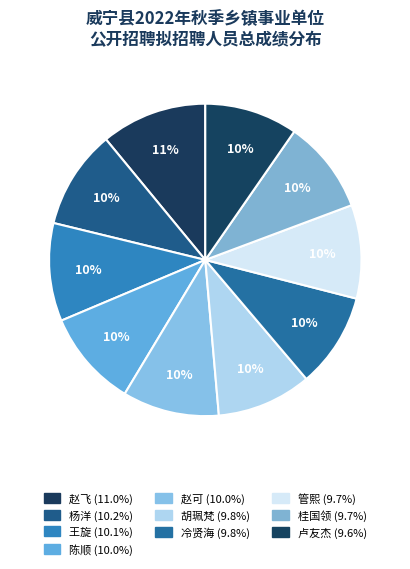

What percentage do 管熙 and 桂国领 together represent?

19.3%